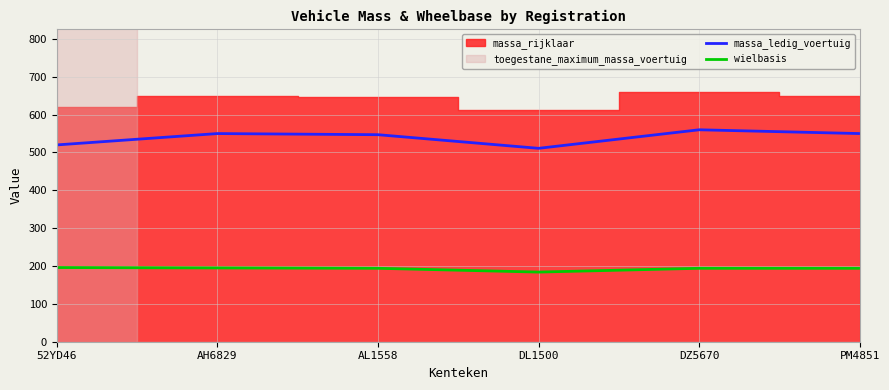

True or false: massa_ledig_voertuig and wielbasis cross at least once.

False